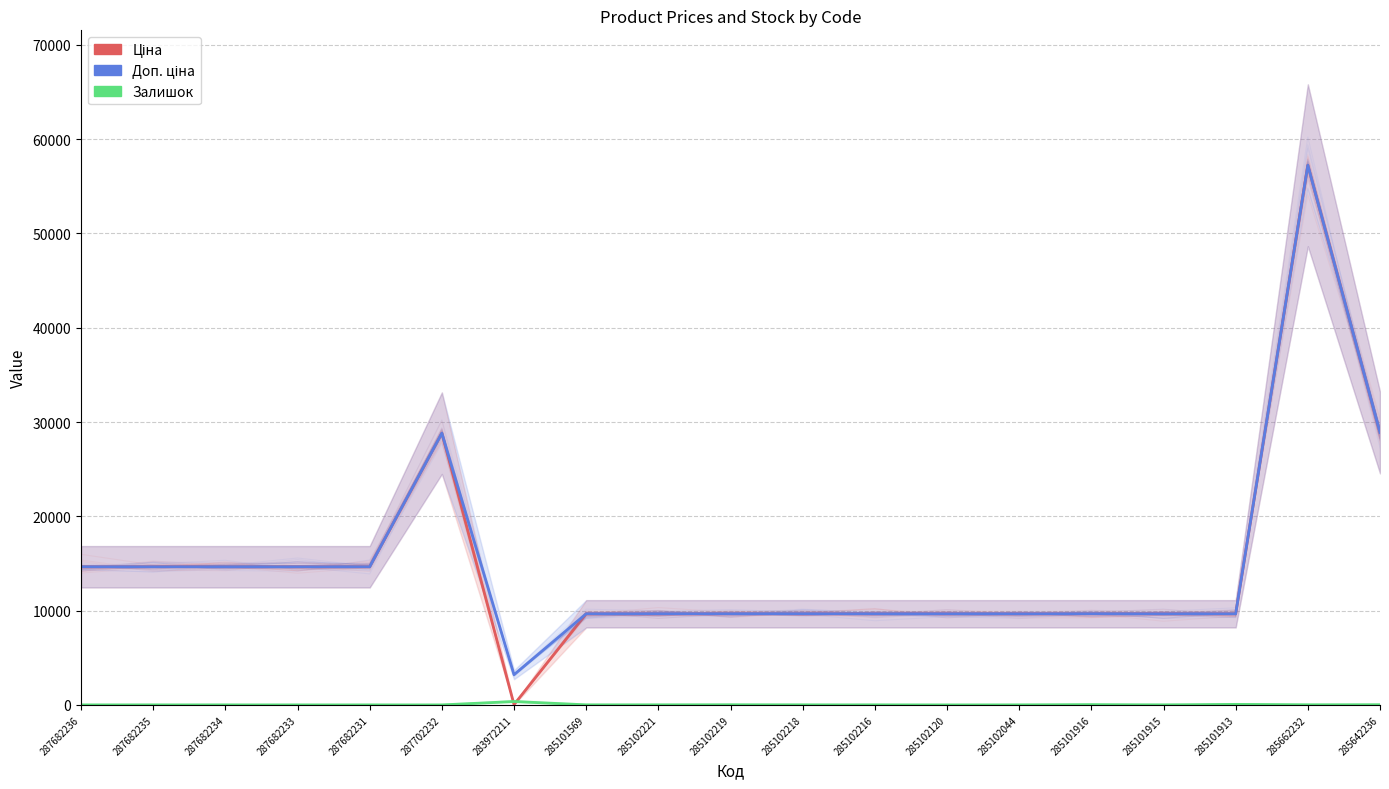

How many lines are shown in the chart?

3